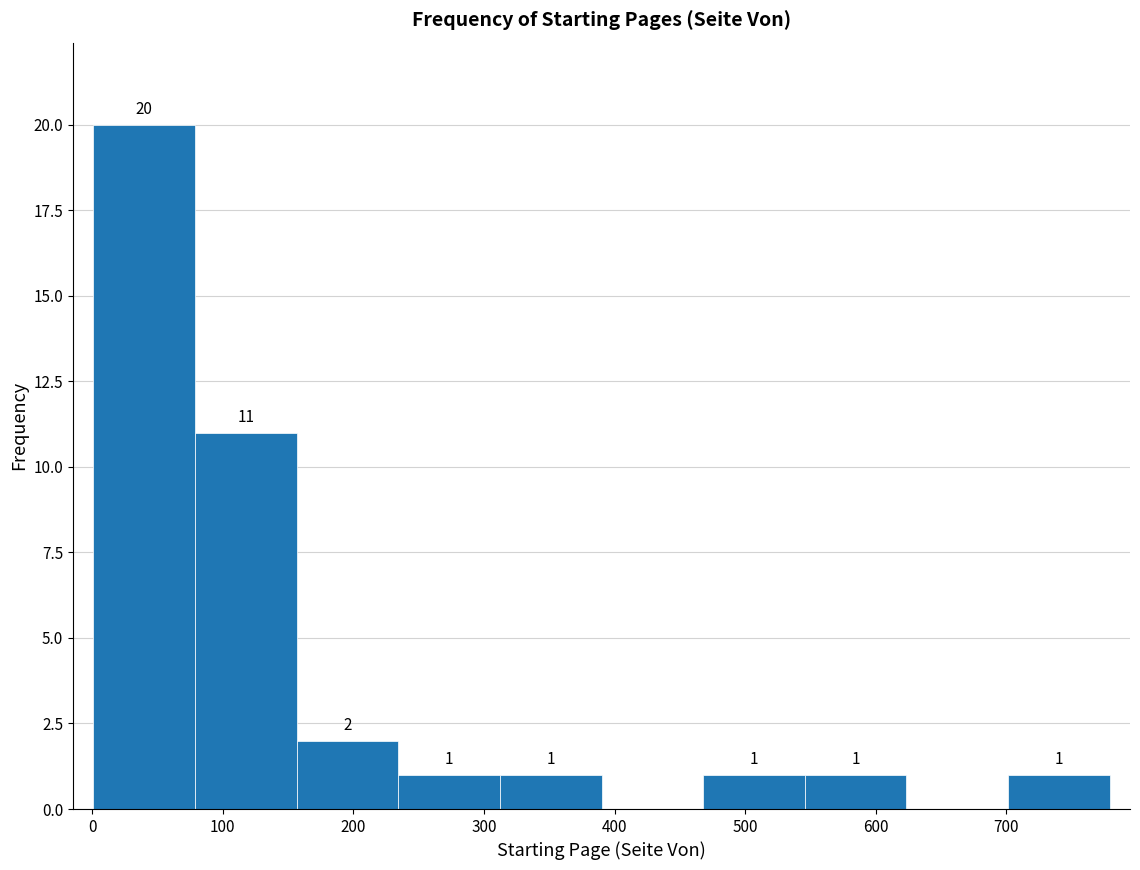

Which range on the x-axis has the tallest bar?

0 to 80